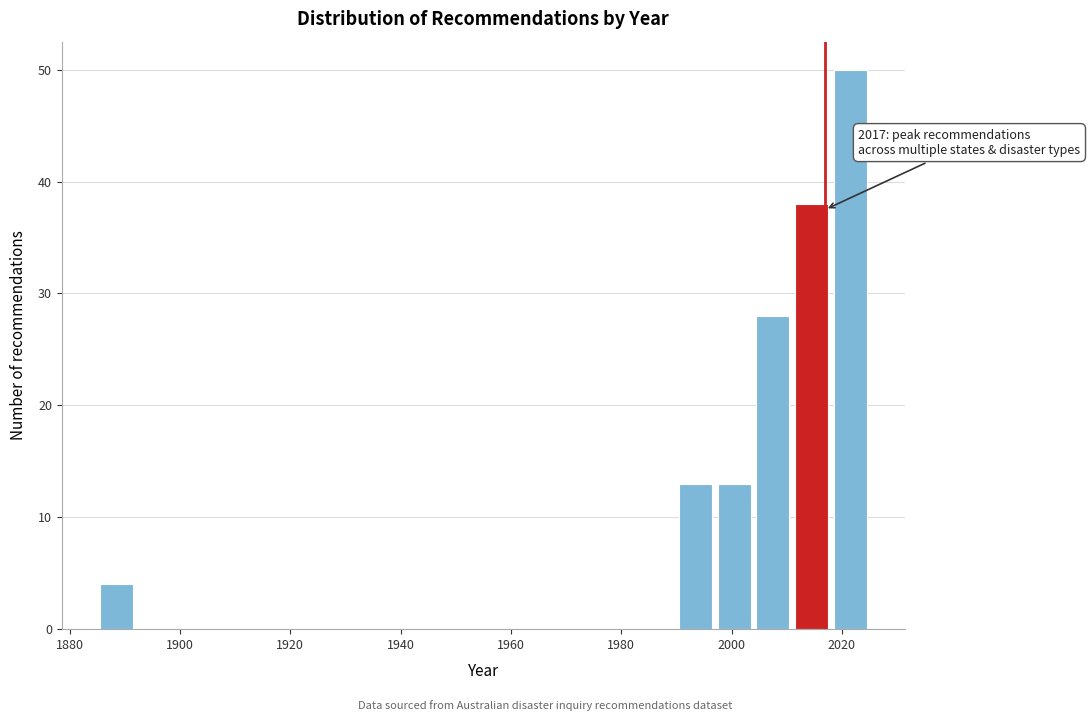

Around what value on the x-axis is the tallest bar? Give the approximate position of its centre, as read against the axis.

2022